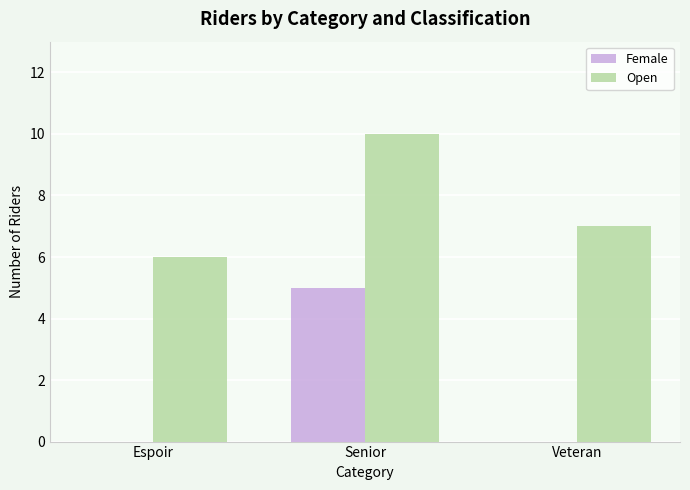

What is the spread (max minus min) of values at Espoir?

6